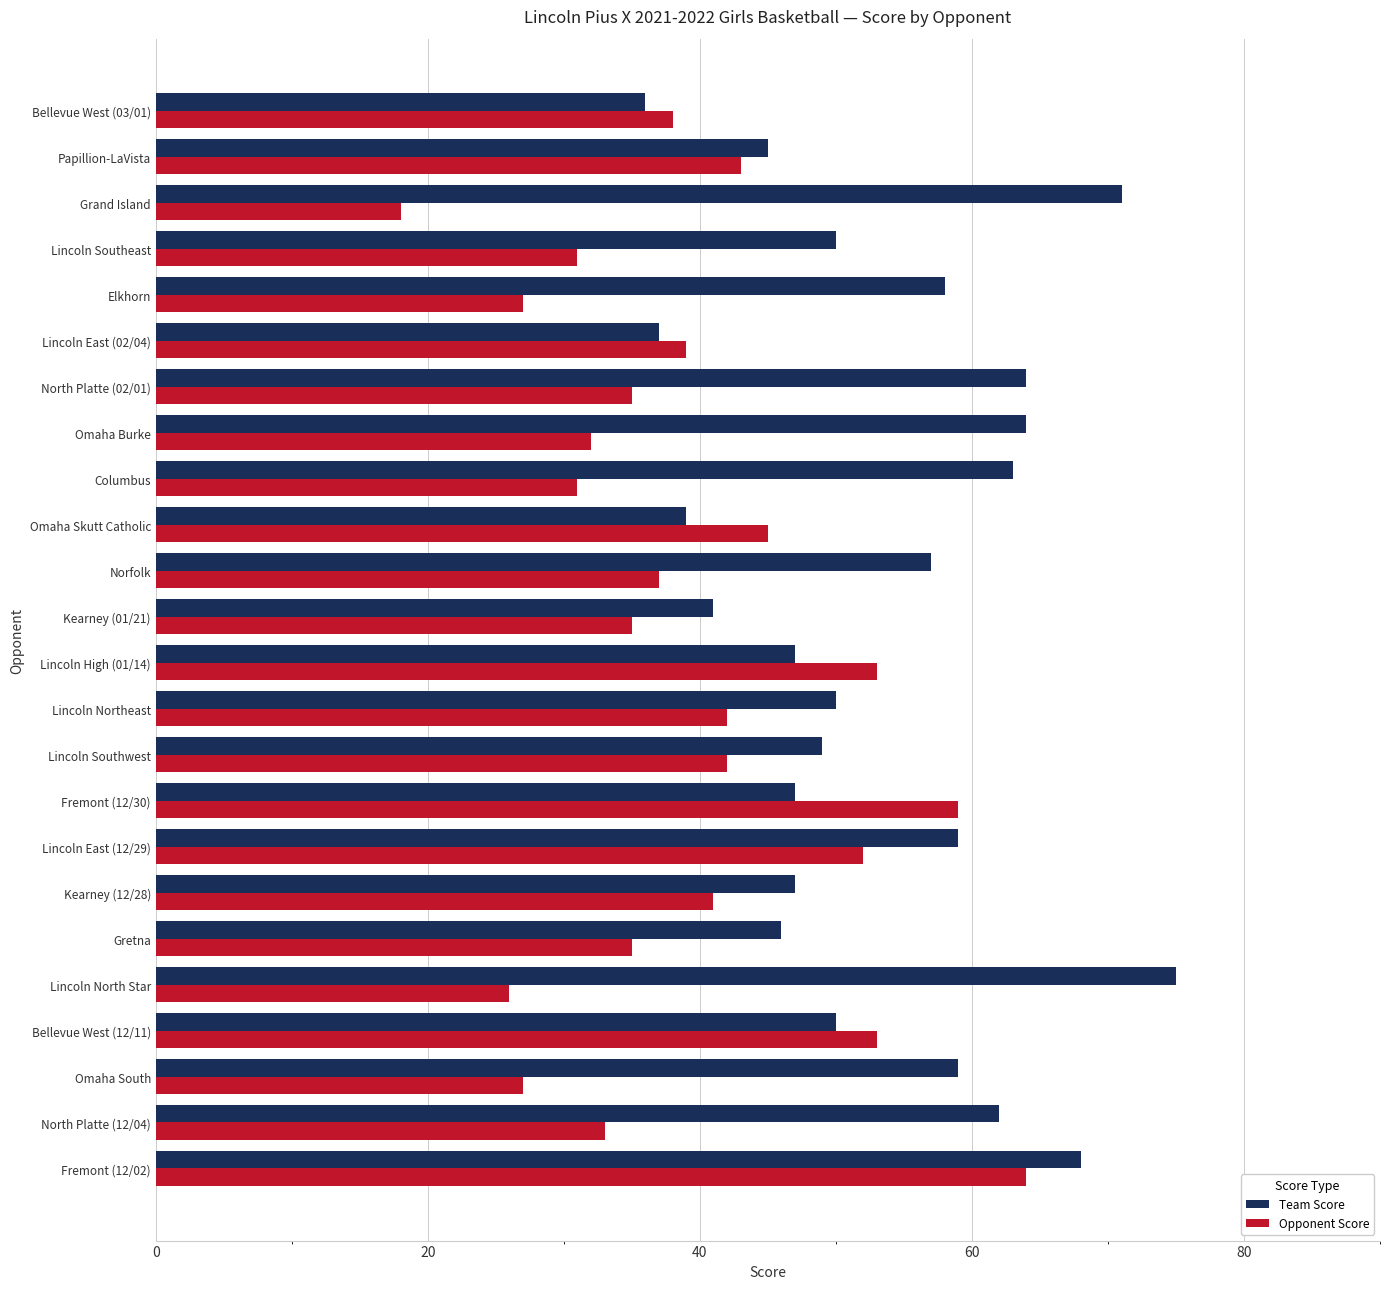

Where is Opponent Score nearest to the value 41?

Kearney (12/28)